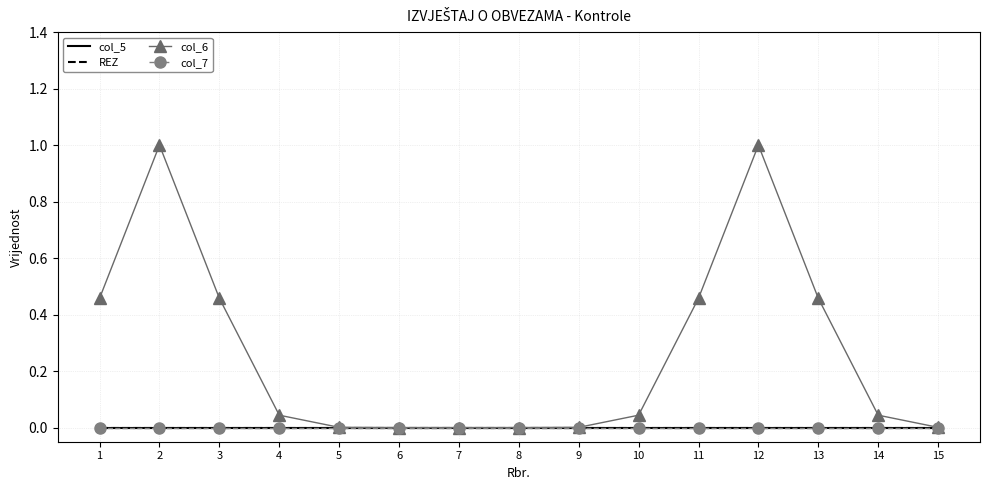

Does the chart have visible grid lines?

Yes